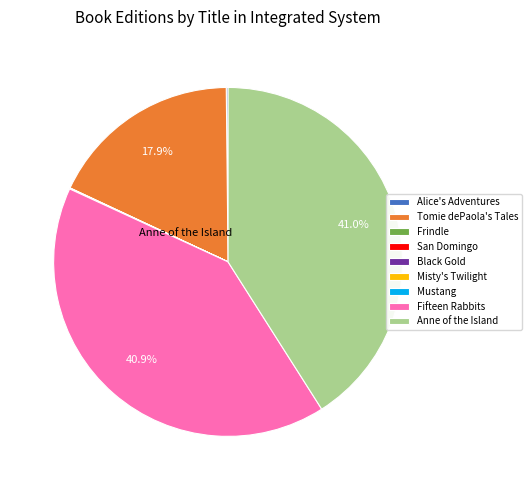

What percentage is NOT represented by Tomie dePaola's Tales?

82.1%